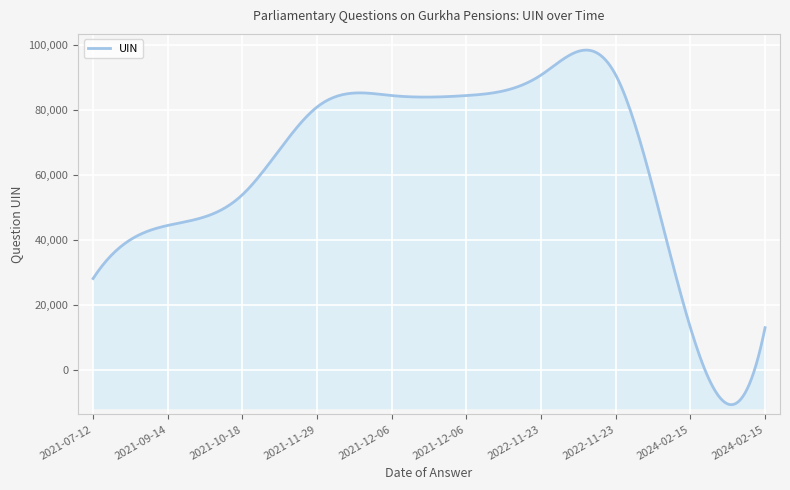

What is the change in value from 2021-09-14 to 2021-12-06?

+40025